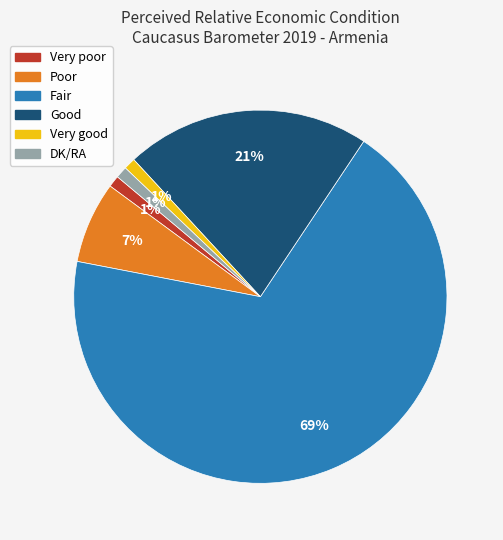

Is it true that Very poor is 1% of the pie?

True